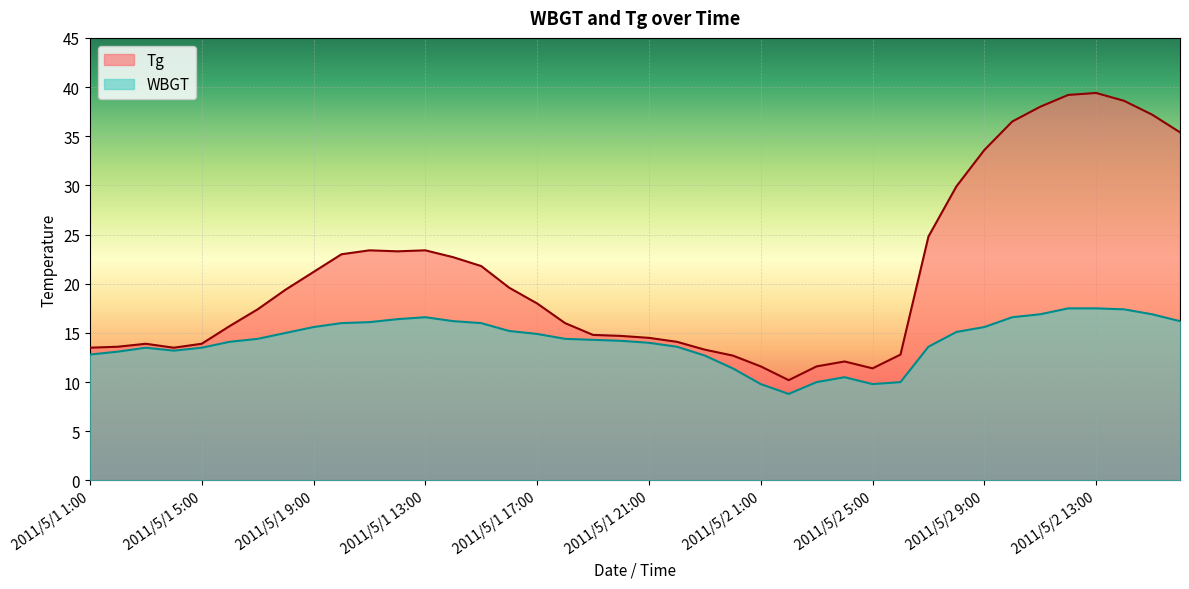

What position from the right is 2011/5/1 23:00?

18